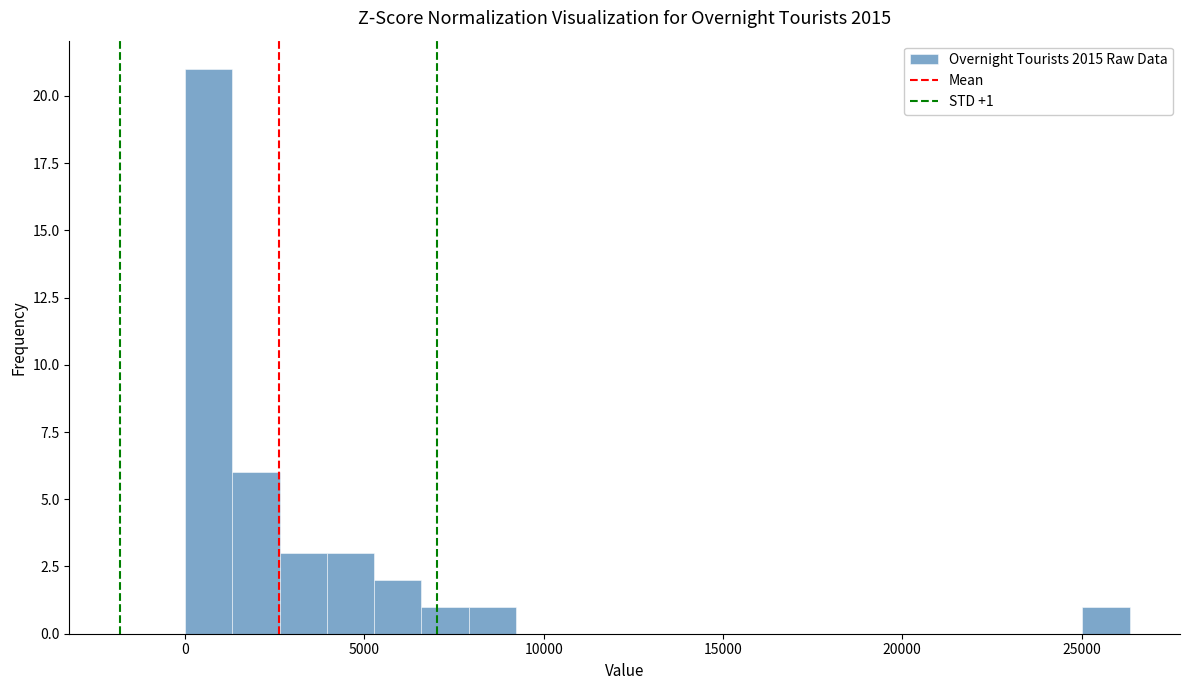

Around what value on the x-axis is the tallest bar? Give the approximate position of its centre, as read against the axis.

500